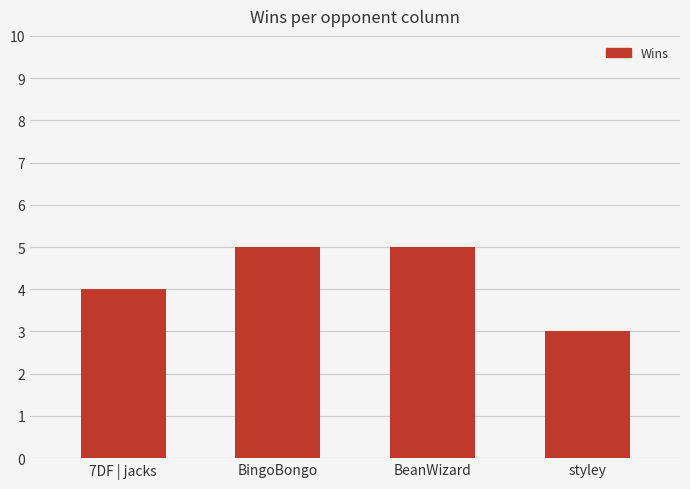

What is the sum of the values at styley and 7DF | jacks?

7